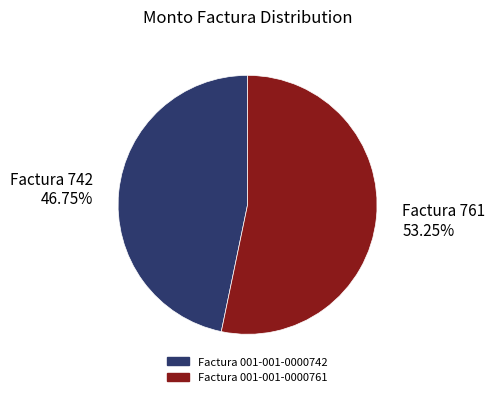

How many segments does this pie chart have?

2